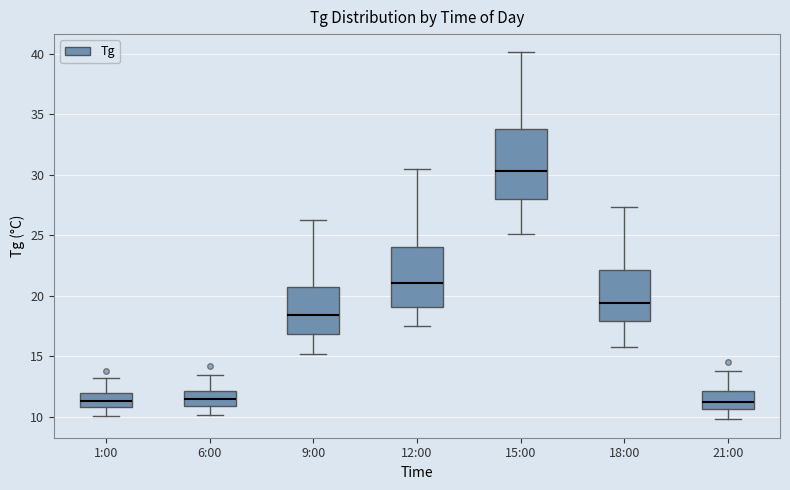

Reading left to right, read every box against the y-axis: the position of its median line, the range the box covers, and the ends of its whiskers. The values are not printed on the chart, so give them approximately, as read against the axis.

1:00: median 11.5, box 11.0 to 12.0, whiskers 10.0 to 13.0
6:00: median 11.5, box 11.0 to 12.0, whiskers 10.0 to 13.5
9:00: median 18.5, box 17.0 to 20.5, whiskers 15.0 to 26.5
12:00: median 21.0, box 19.0 to 24.0, whiskers 17.5 to 30.5
15:00: median 30.5, box 28.0 to 34.0, whiskers 25.0 to 40.0
18:00: median 19.5, box 18.0 to 22.0, whiskers 16.0 to 27.5
21:00: median 11.0, box 10.5 to 12.0, whiskers 10.0 to 14.0